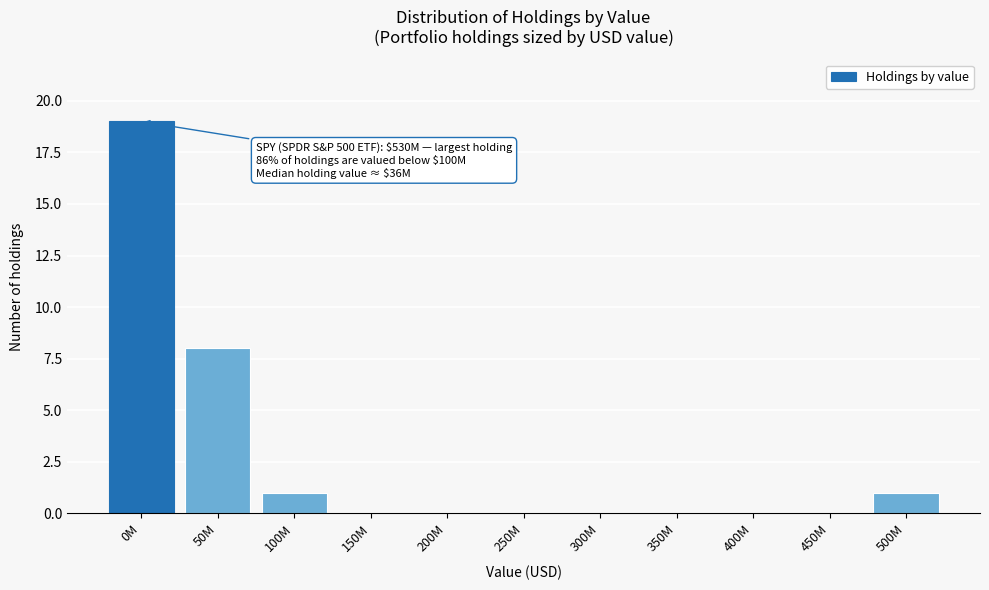

Reading left to right, extract all data points from this chart.

0M=19	50M=8	100M=1	150M=0	200M=0	250M=0	300M=0	350M=0	400M=0	450M=0	500M=1